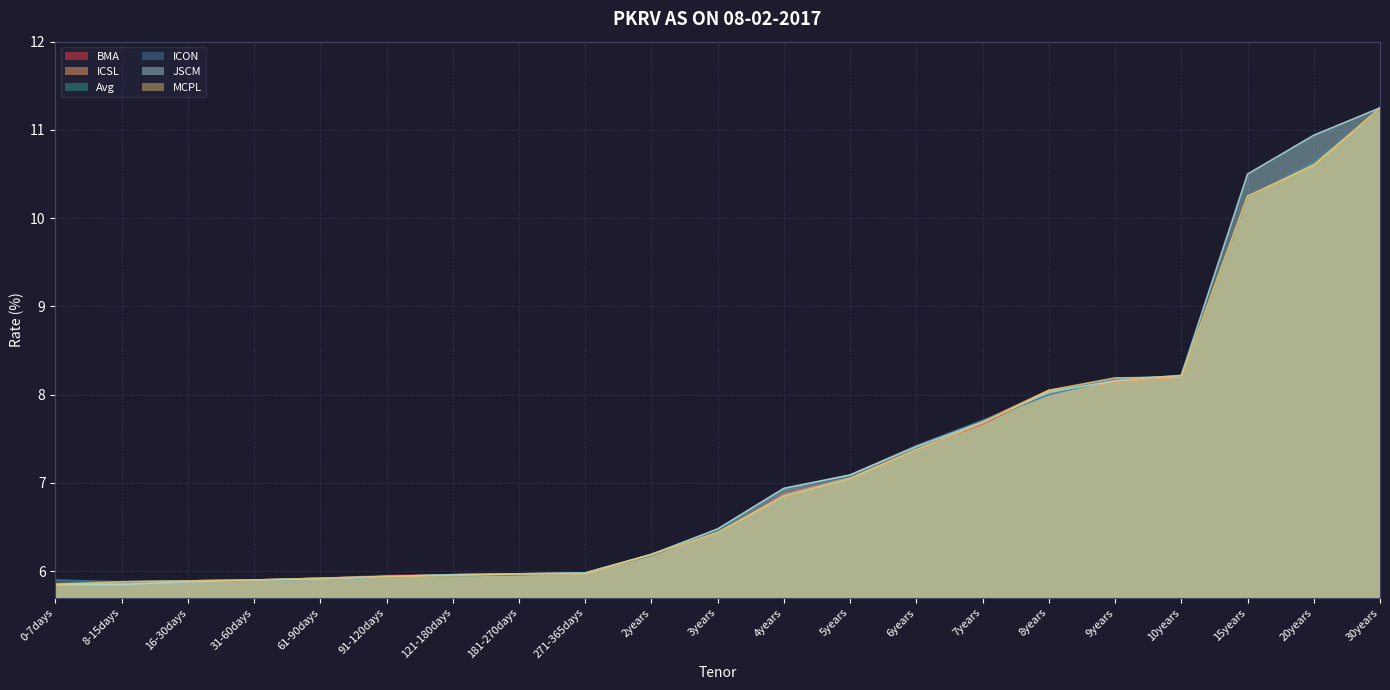

The ICSL series shows 9.1 at 16-30days. True or false?

False